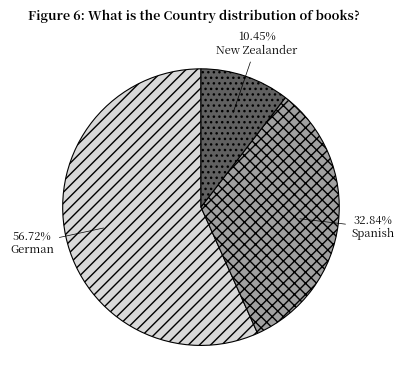

Is there any slice that represents more than half of the pie?

Yes